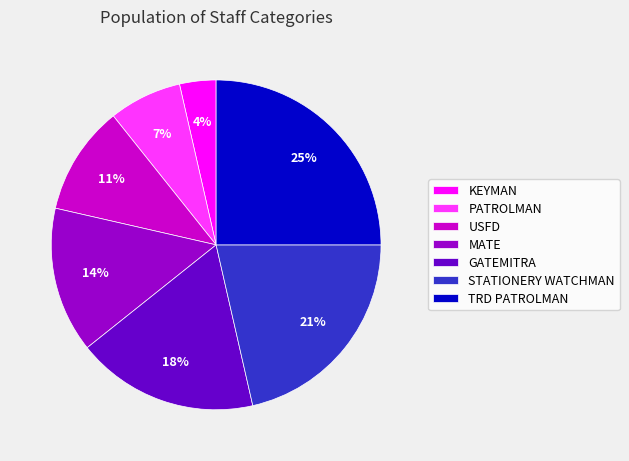

Is there any slice that represents more than half of the pie?

No